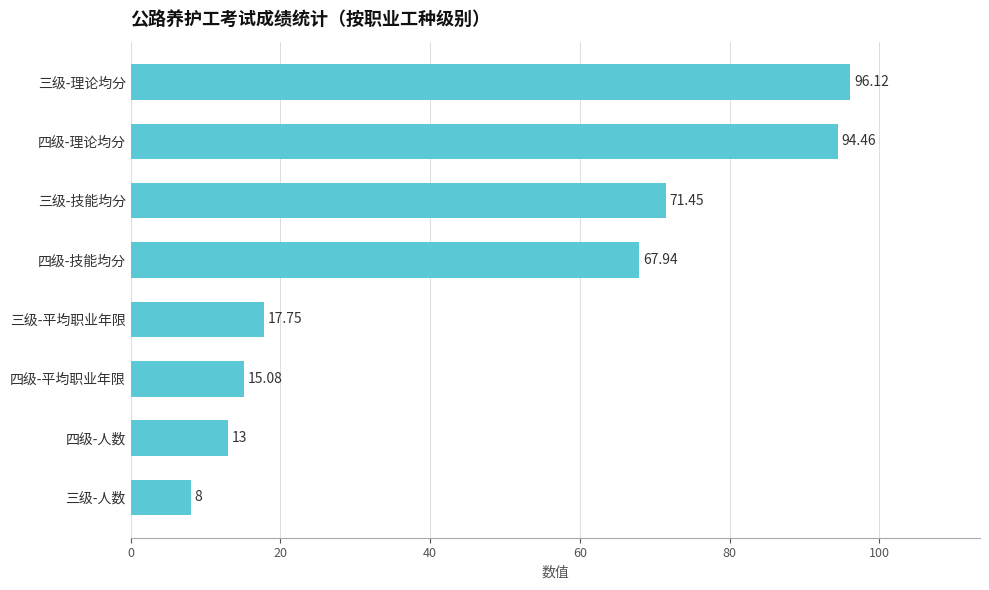

Approximately how many times larger is the value at 四级-人数 compared to 三级-人数?

1.6